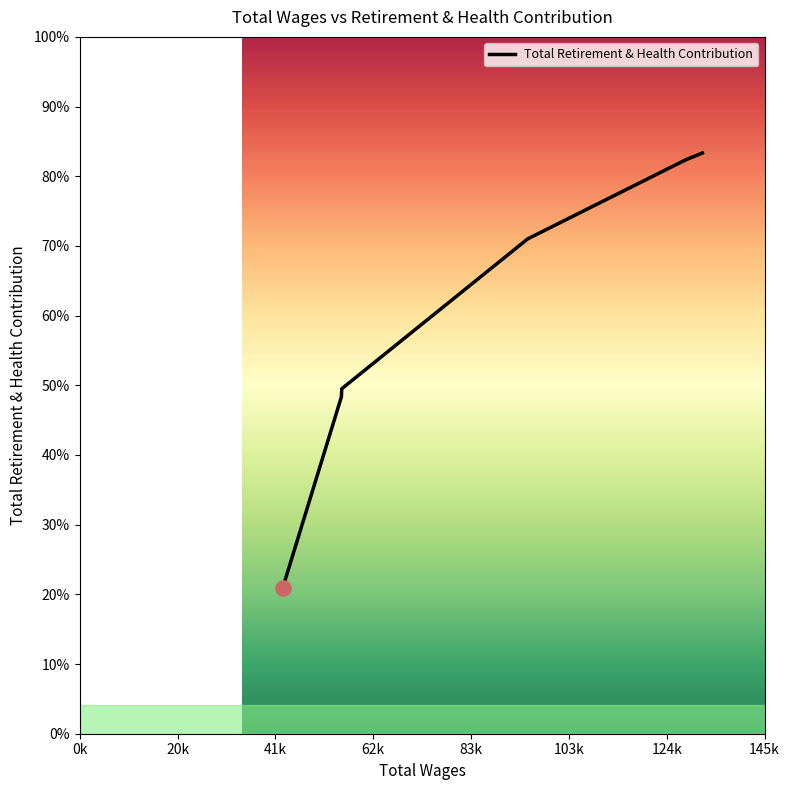

Does the chart have visible grid lines?

No